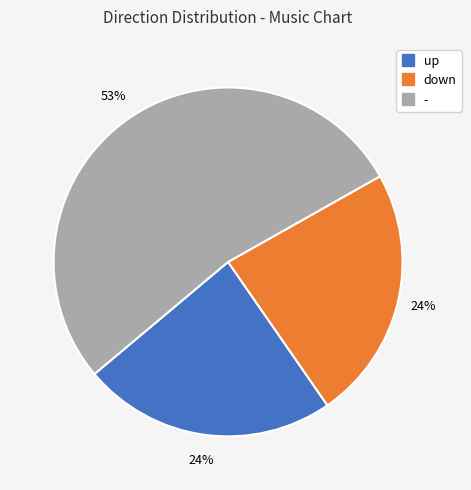

To the nearest percent, what is the difference between the largest and smallest slice percentages?

29%